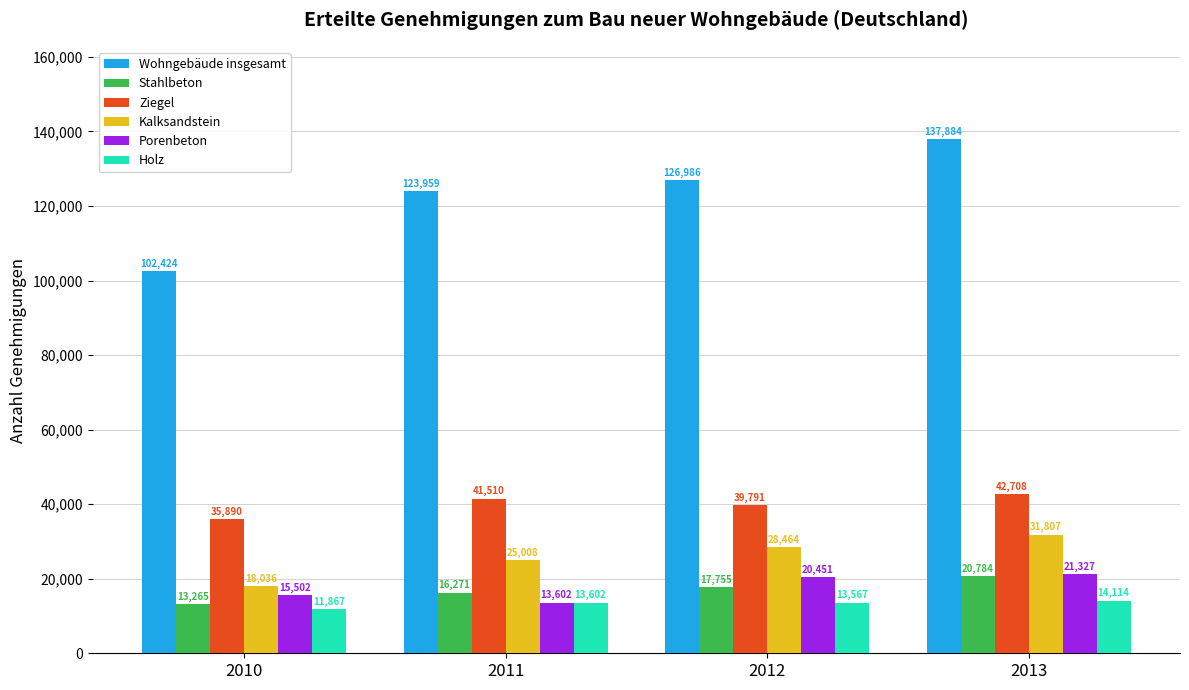

True or false: Stahlbeton has a value of 13265.2 at 2010.

True